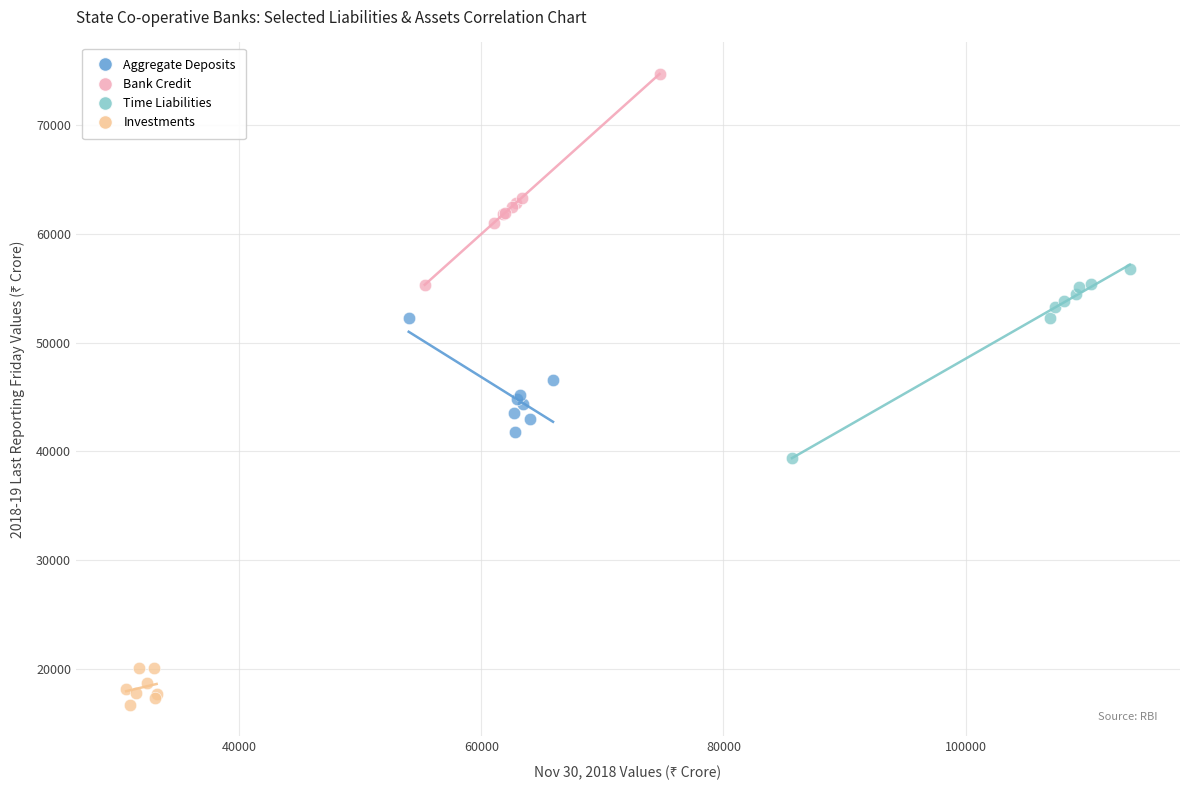

Which series reaches the maximum Y coordinate?

Bank Credit